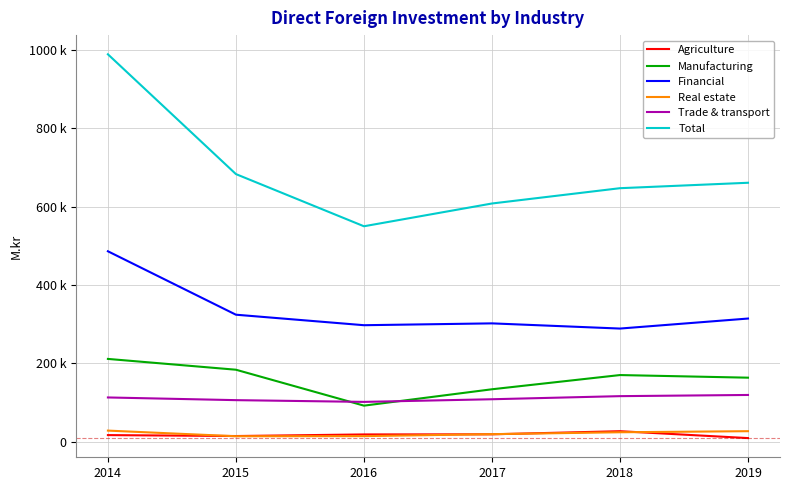

Reading right to left, extract all data points from this chart.

Agriculture: 8792.5	26412.2	18433.6	18124.2	14039.4	16438.1
Manufacturing: 163189.6	169881.3	133550.0	91696.6	183516.4	211137.4
Financial: 314304.9	288709.8	301974.3	297273.6	324124.5	486238.6
Real estate: 26433.4	23690.9	18844.8	13823.9	13523.2	27911.6
Trade & transport: 119003.8	115980.4	108061.6	101313.0	105760.4	112633.5
Total: 661312.2	647441.1	608335.5	550142.3	683490.6	989627.3